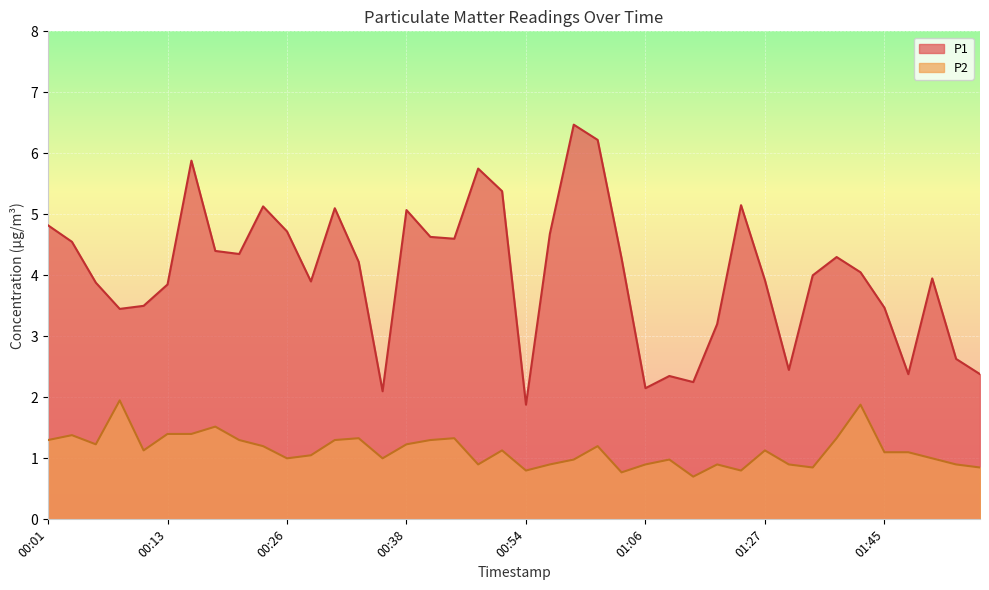

True or false: P1 and P2 intersect in this chart.

False